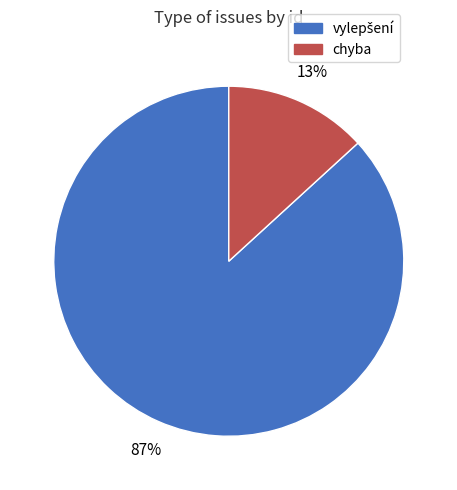

Is there a majority slice in this chart?

Yes